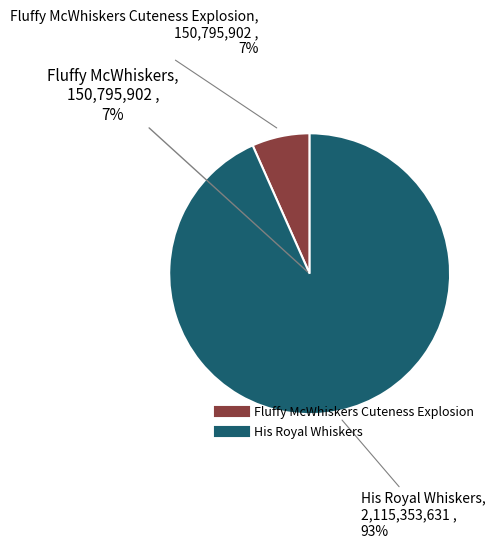

Rank the categories by value from highest to lowest.

His Royal Whiskers, Fluffy McWhiskers Cuteness Explosion